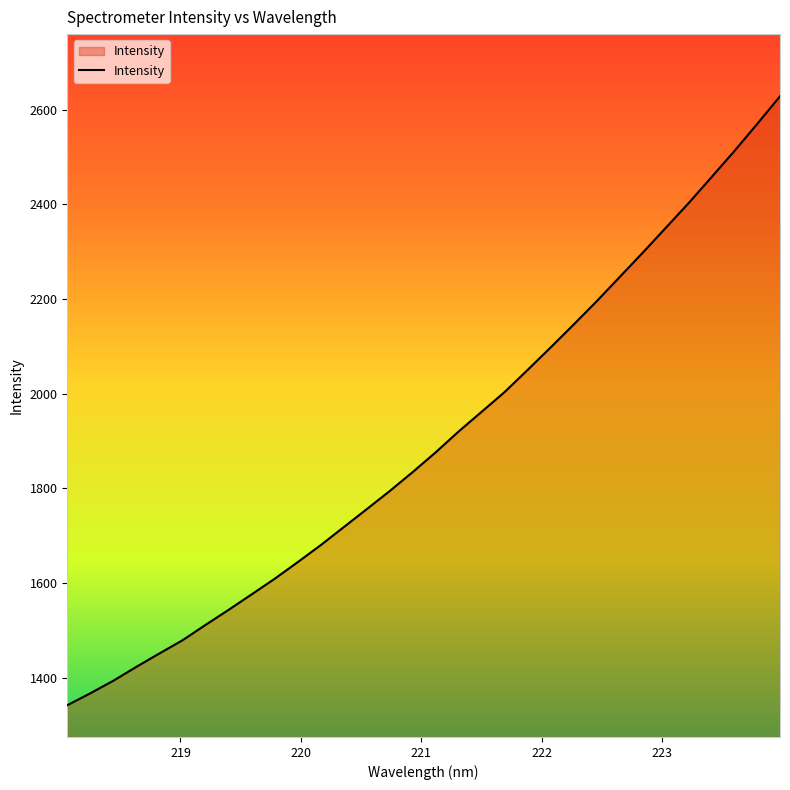

What is the greatest value displayed?

2627.9